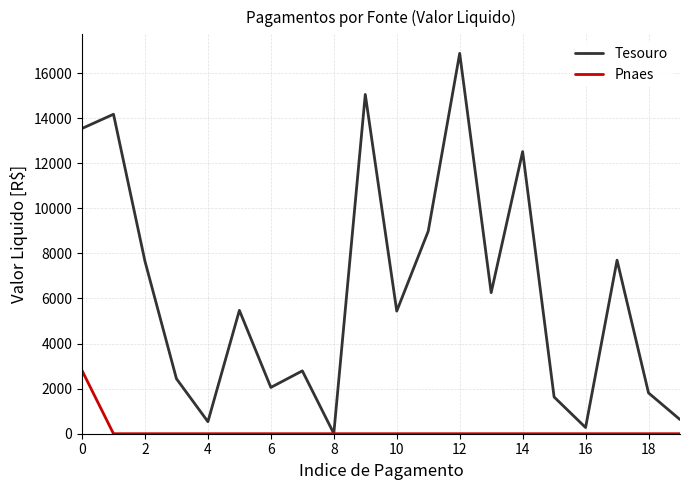

Does the chart have visible grid lines?

Yes